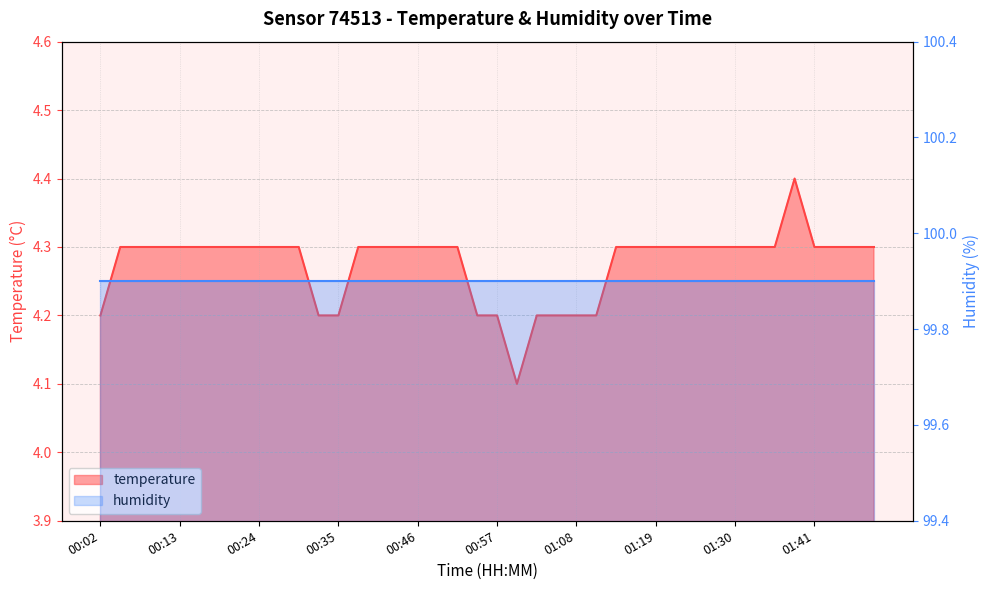

What value does the data have at 01:25?

4.3